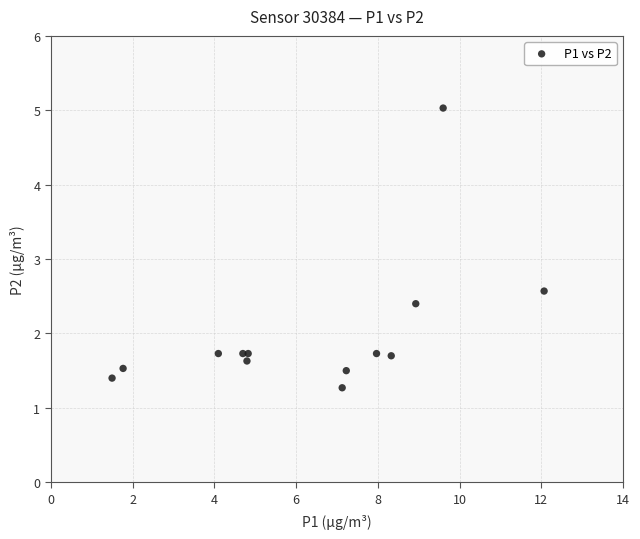

What Y value in the scatter plot is closest to 3?

2.6